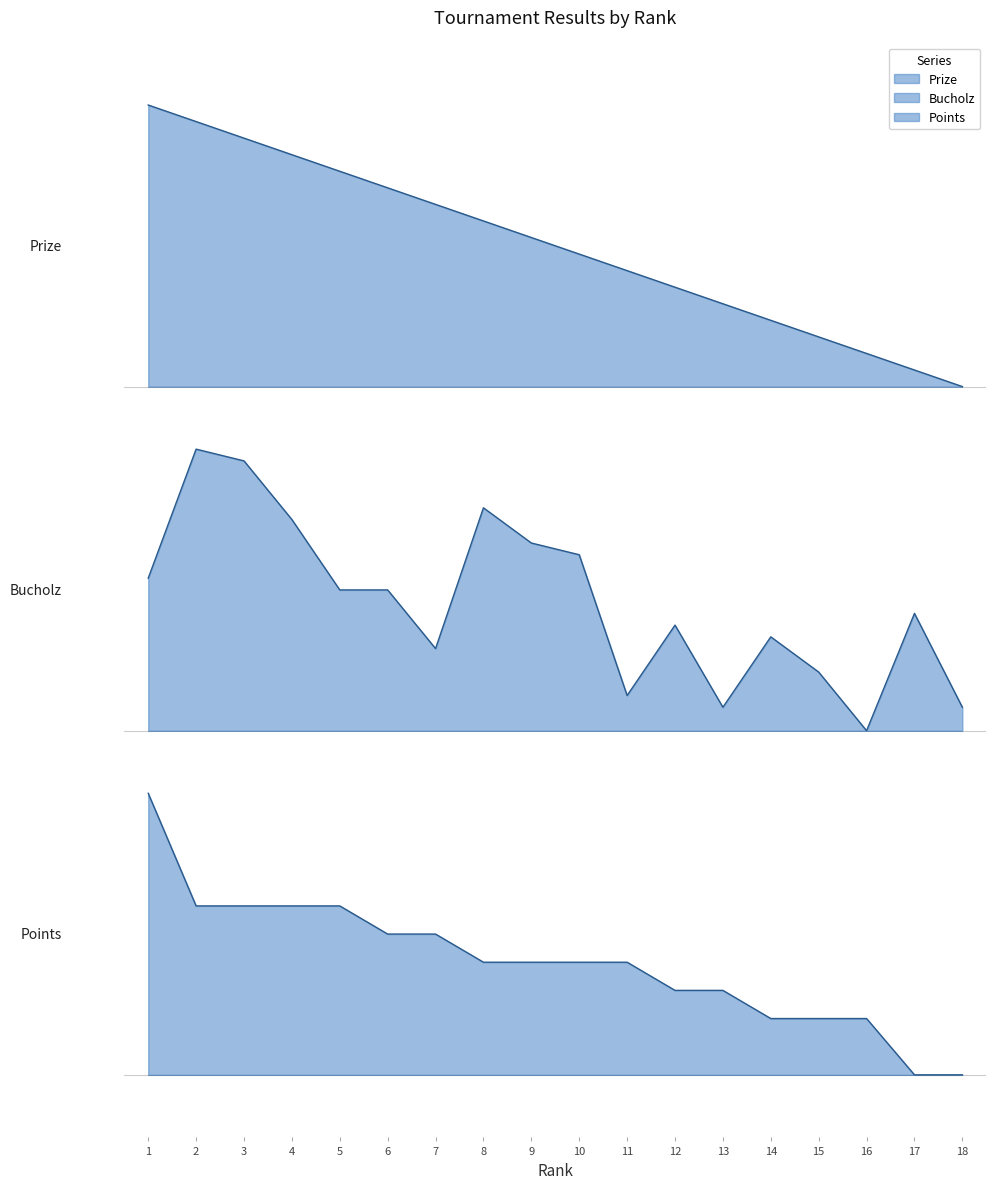

Rank the series at 17 from lowest to highest value.

Points, Bucholz, Prize